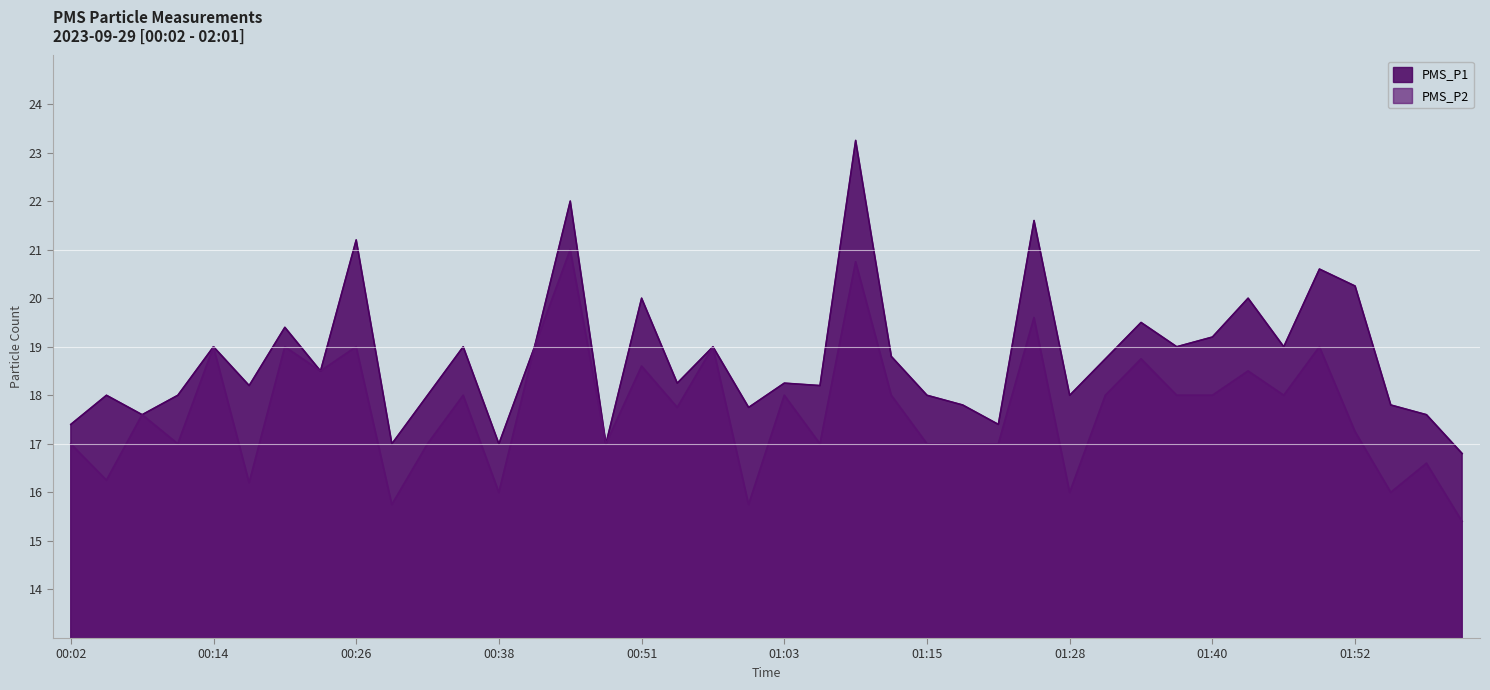

True or false: PMS_P1 has a value of 29.0 at 01:03.

False